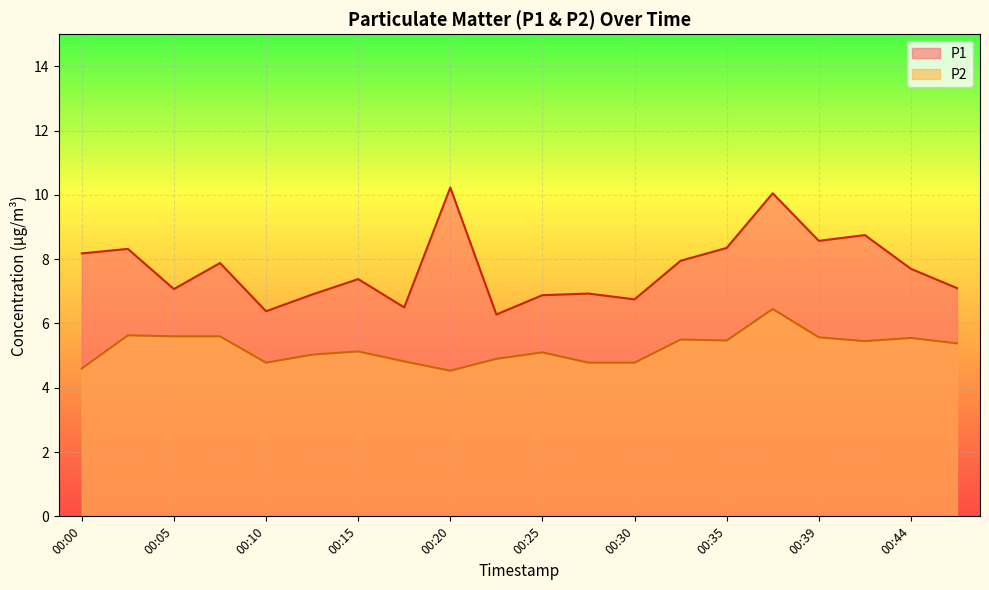

Which series has the largest range (max minus min)?

P1